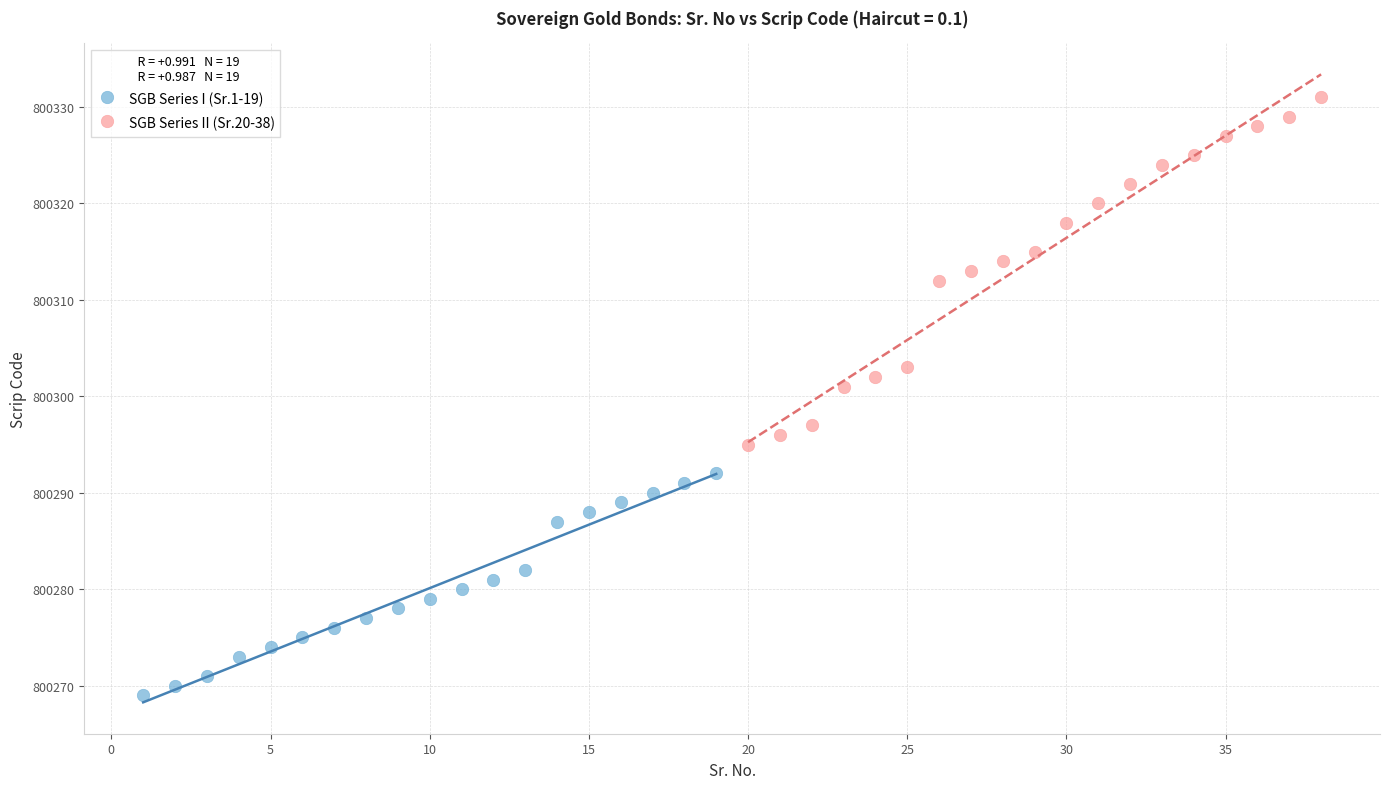

Which series contains the lowest Y value?

SGB Series I (Sr.1-19)